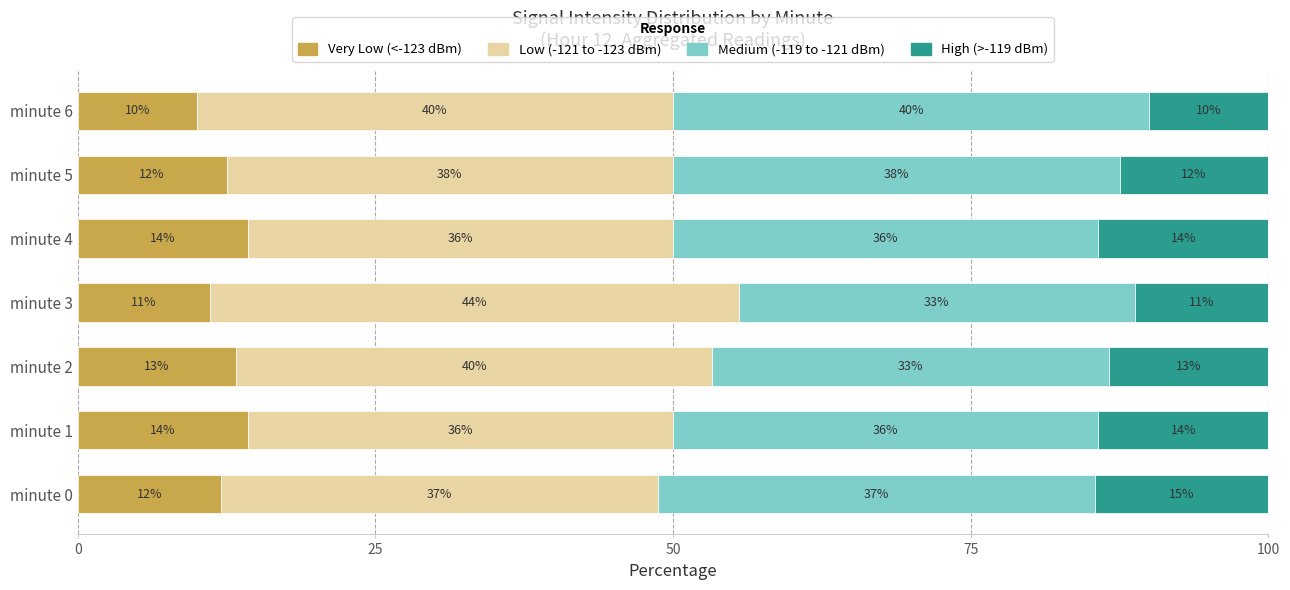

At how many categories does at least one series exceed 43?

1